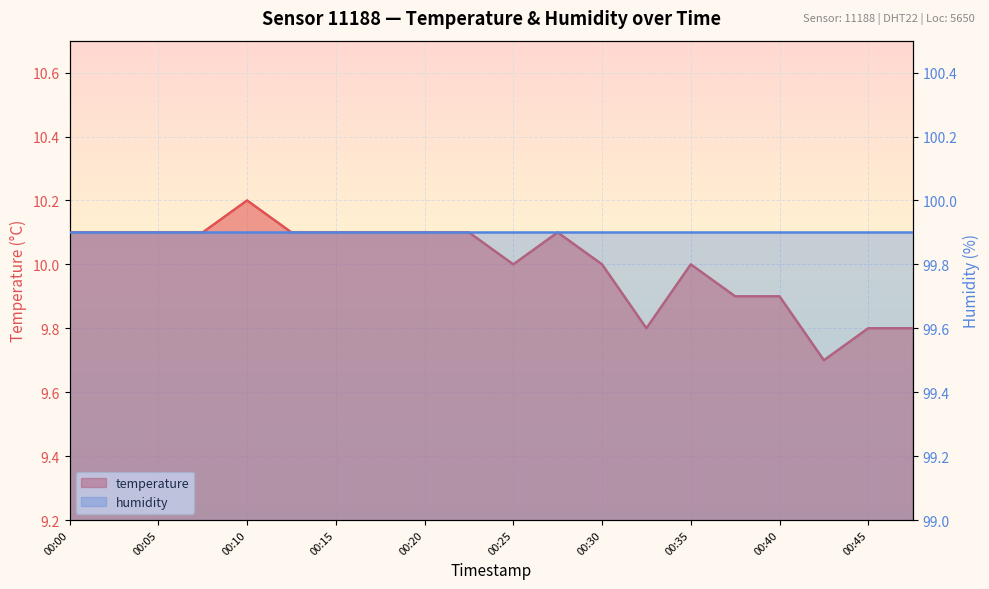

At which label does the data first exceed 10?

00:00